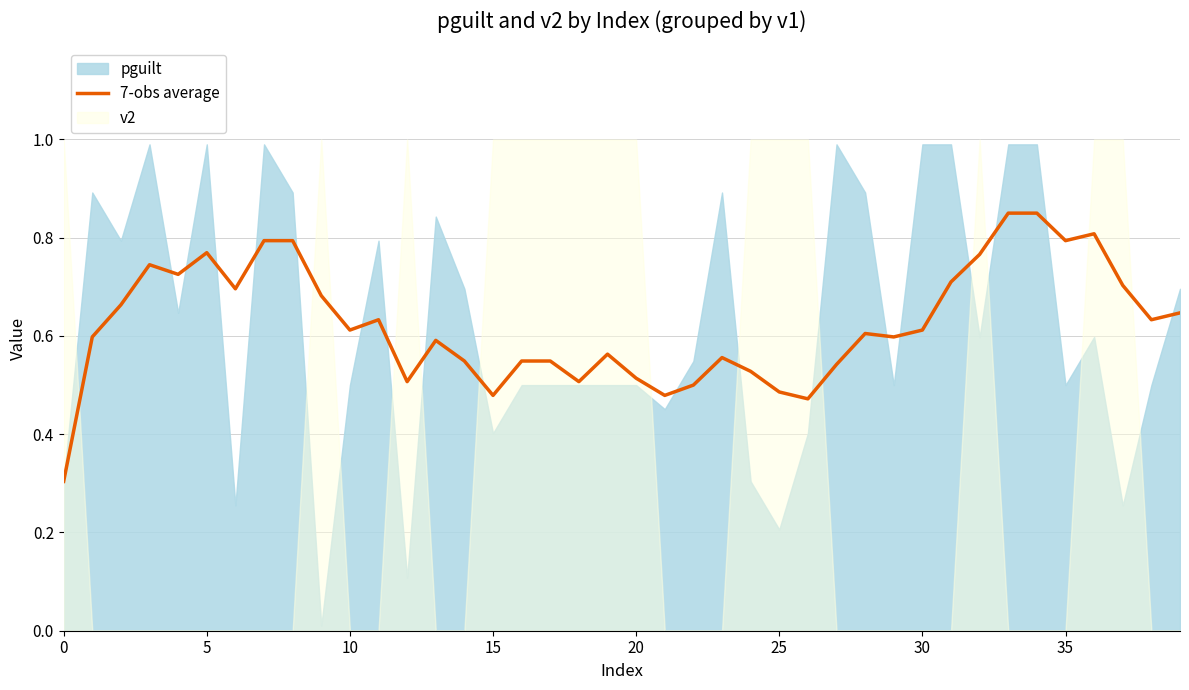

Read the value at 16.

0.5